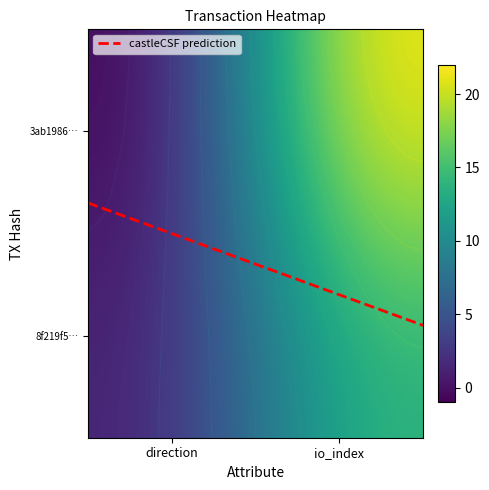

Reading left to right, transcribe all the data shown in this chart.

3ab1986364d3474381c7d0ee3a03621baaa2d34: 0=-1	1=22
8f219f5bcd8fbcd7603fc8426d68d66132b7f13: 0=1	1=14